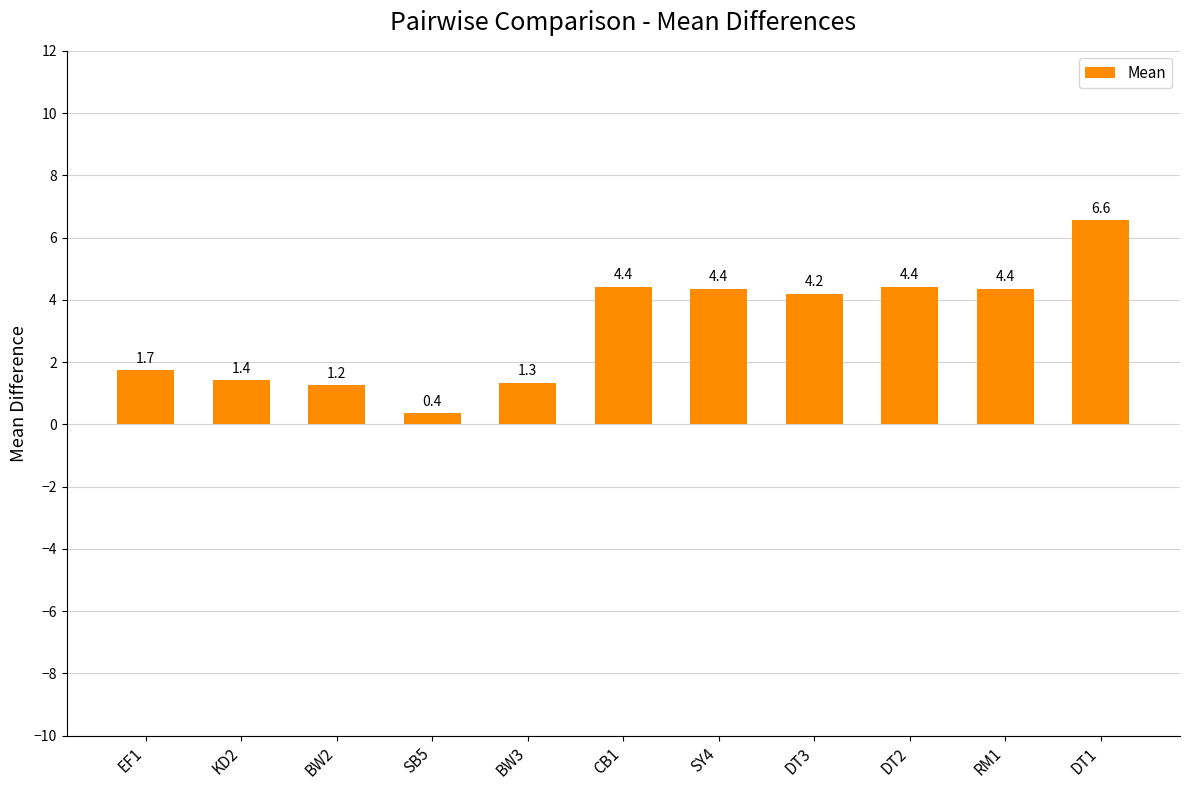

Which label corresponds to the smallest value in the chart?

SB5